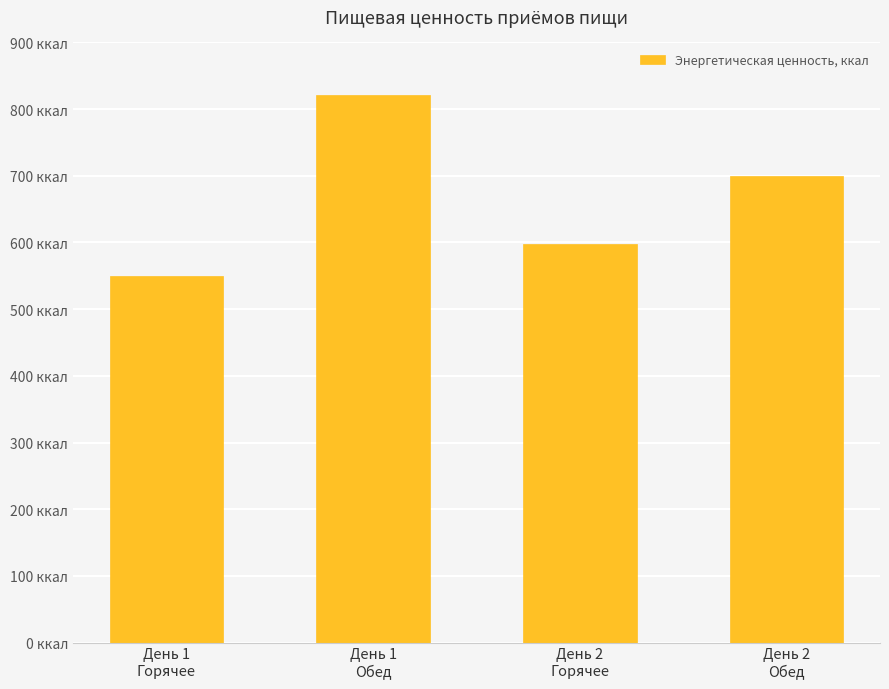

Reading right to left, transcribe all the data shown in this chart.

День 2
Обед=699.8	День 2
Горячее=597.0	День 1
Обед=820.5	День 1
Горячее=549.7